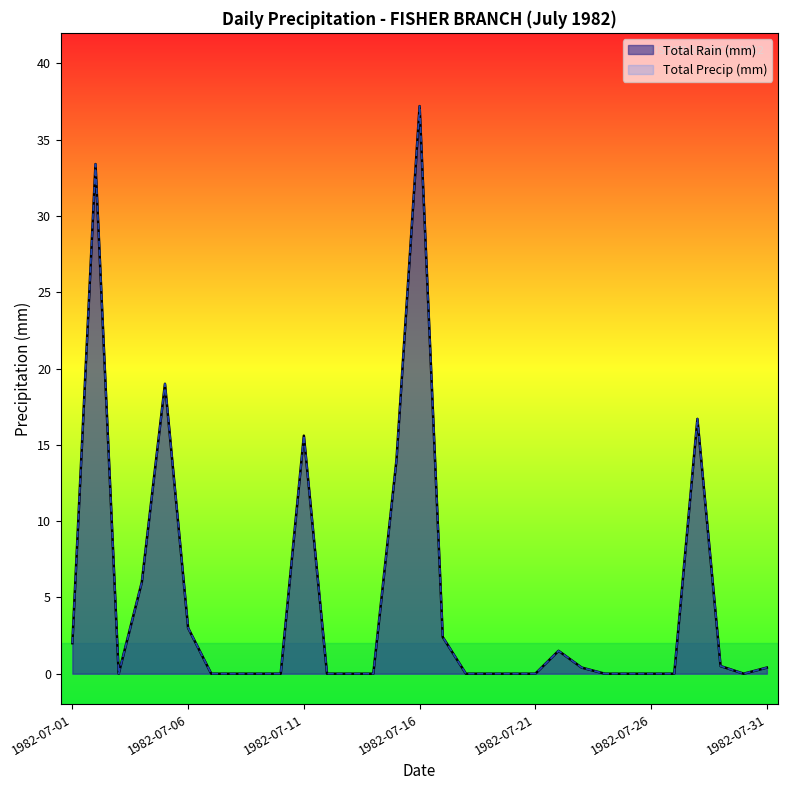

Which category has the lowest value in the Total Precip (mm) series?

1982-07-03